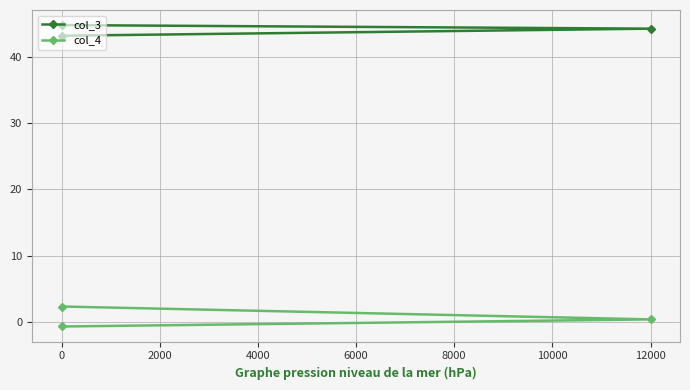

The value of col_4 at 12000 is 0.6. True or false?

False